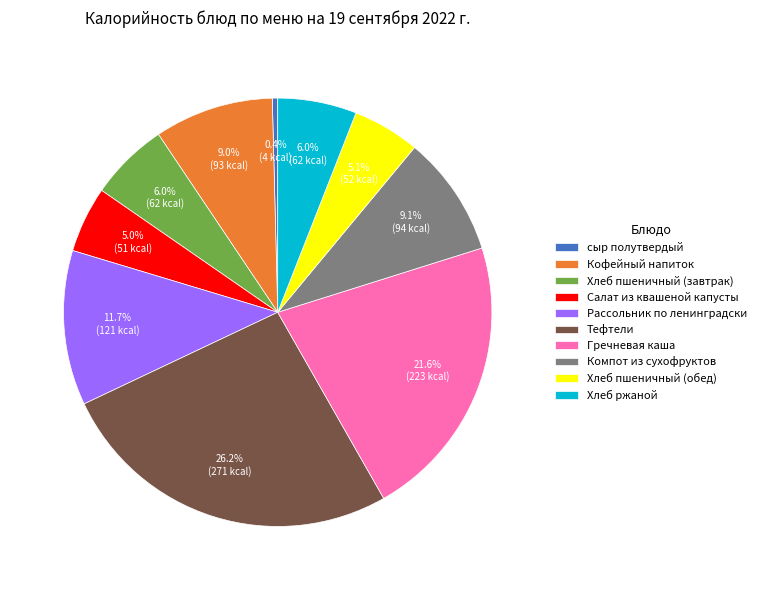

Which category has the smallest portion of the pie?

сыр полутвердый